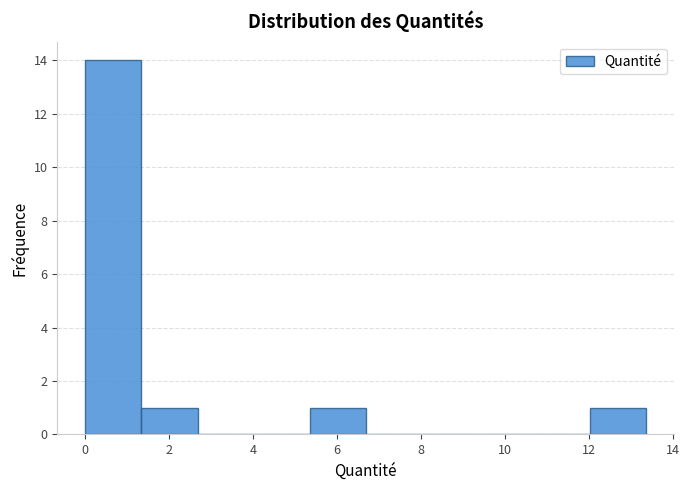

What is the height of the bar covering 5.4 to 6.6 on the x-axis? Neither the bar edges nor the heights are printed on the chart, so give them approximately, as read against the axes.

1